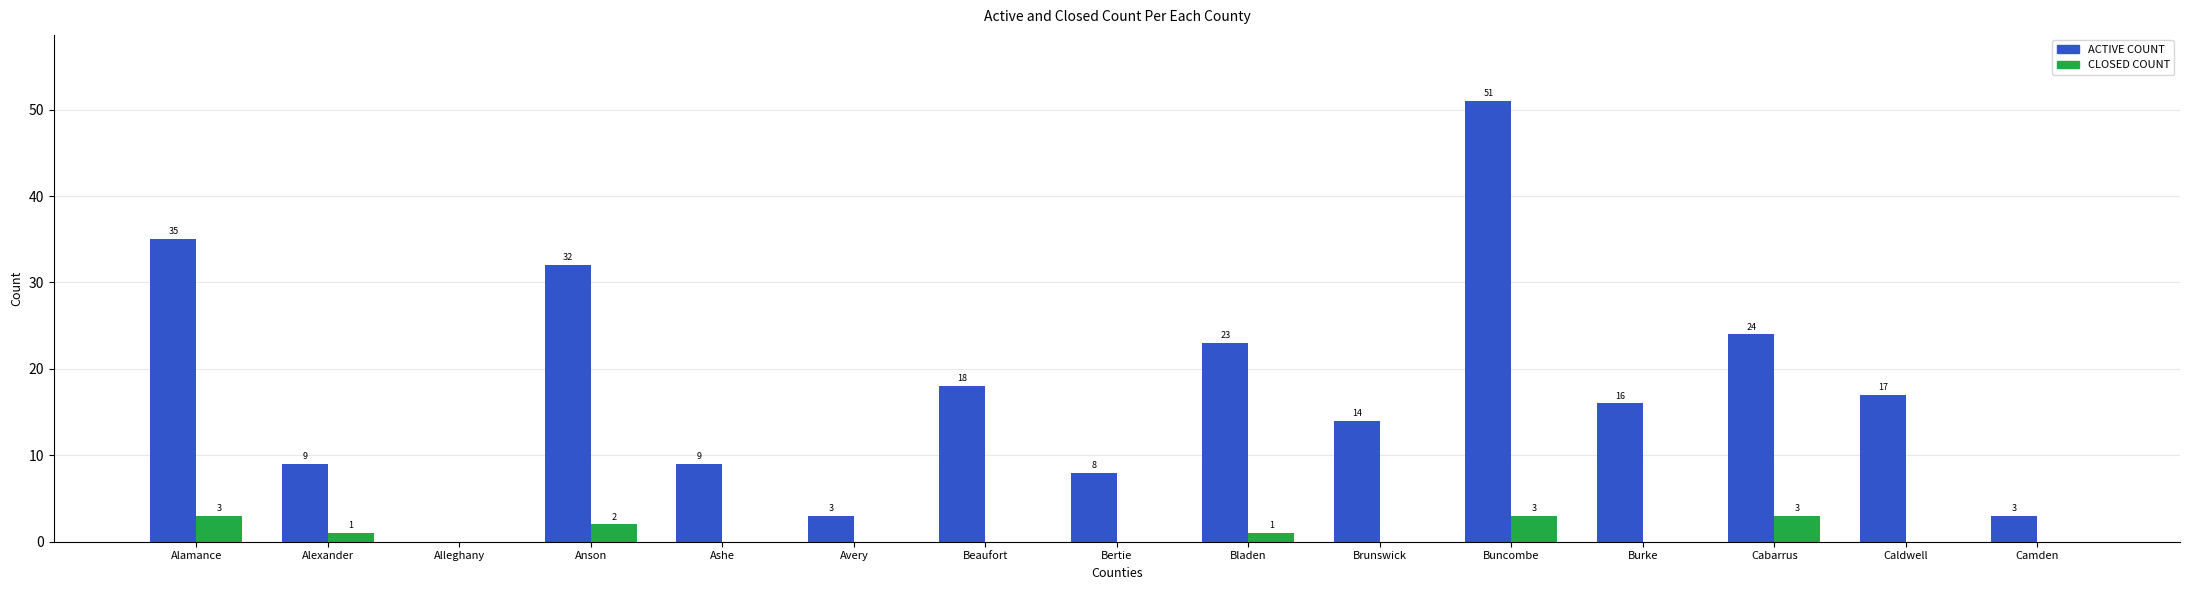

Read the ACTIVE COUNT value at Brunswick.

14